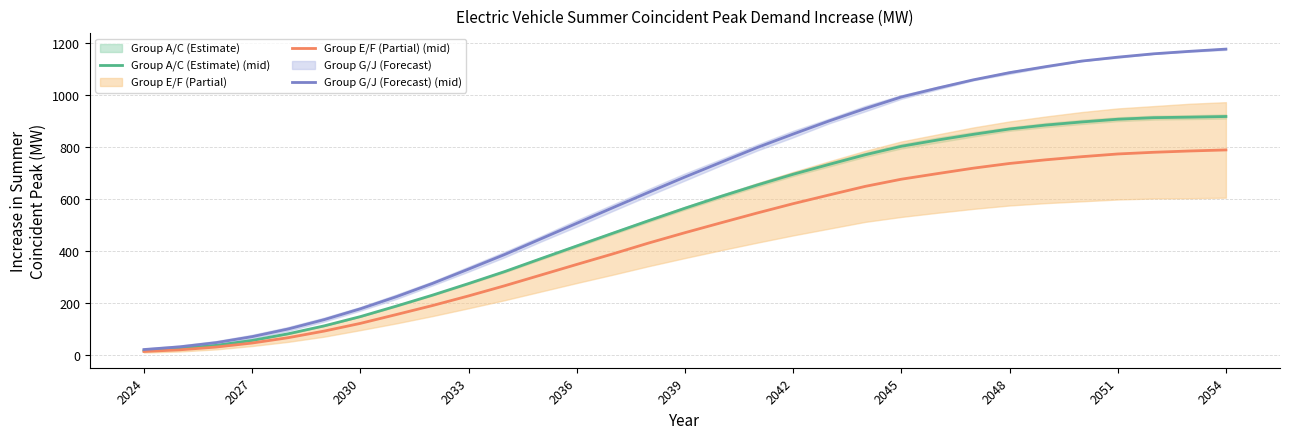

What is the highest value of the Group G/J (Forecast) (mid) series?

1176.0